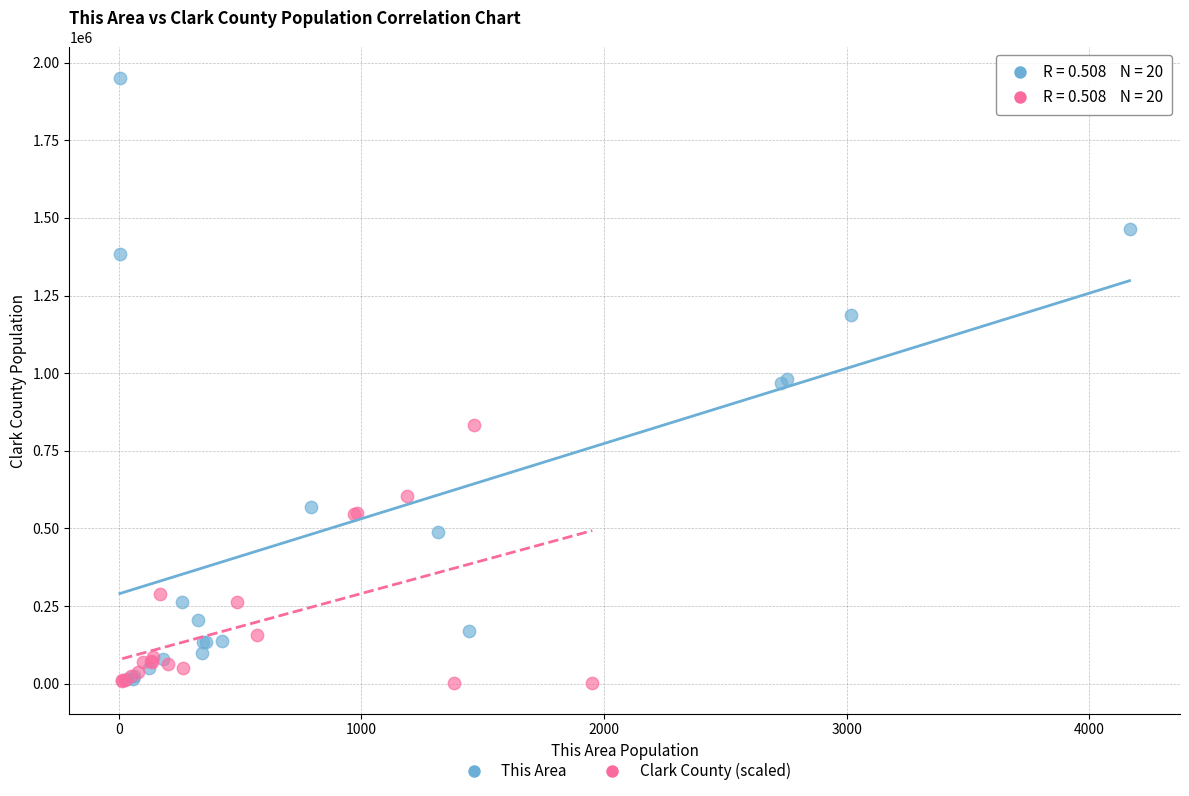

Which series contains the highest Y value?

This Area